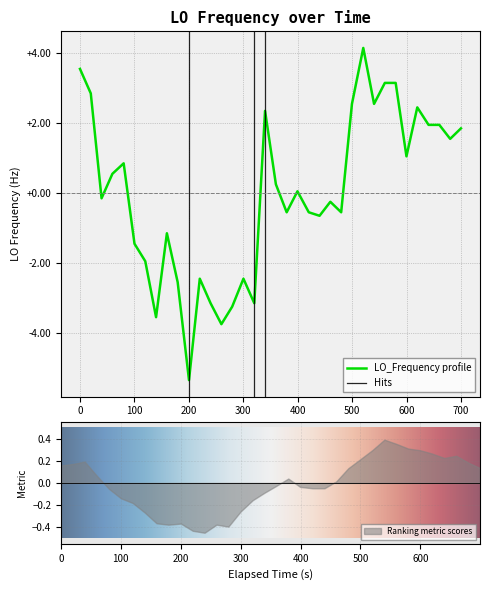

How many data points does each series have?

36